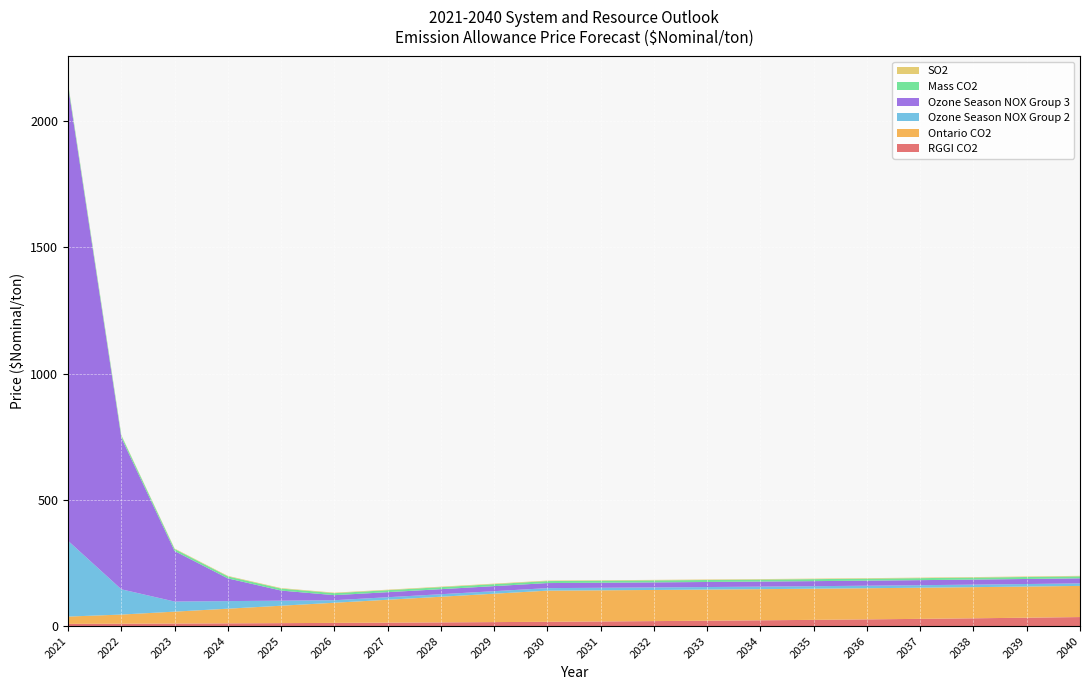

Reading left to right, transcribe all the data shown in this chart.

RGGI CO2: 2021=8.6	2022=9.3	2023=10.0	2024=10.8	2025=11.6	2026=12.5	2027=13.5	2028=14.6	2029=15.7	2030=16.9	2031=18.2	2032=19.6	2033=21.2	2034=22.8	2035=24.6	2036=26.5	2037=28.5	2038=30.7	2039=33.1	2040=35.7
Ontario CO2: 2021=29.0	2022=36.3	2023=47.2	2024=58.1	2025=69.0	2026=79.8	2027=90.7	2028=101.6	2029=112.5	2030=123.4	2031=123.4	2032=123.4	2033=123.4	2034=123.4	2035=123.4	2036=123.4	2037=123.4	2038=123.4	2039=123.4	2040=123.4
Ozone Season NOX Group 2: 2021=300.0	2022=100.0	2023=40.0	2024=30.0	2025=20.0	2026=10.0	2027=10.0	2028=10.0	2029=10.0	2030=10.0	2031=10.0	2032=10.0	2033=10.0	2034=10.0	2035=10.0	2036=10.0	2037=10.0	2038=10.0	2039=10.0	2040=10.0
Ozone Season NOX Group 3: 2021=1800.0	2022=600.0	2023=200.0	2024=90.0	2025=40.0	2026=20.0	2027=20.0	2028=20.0	2029=20.0	2030=20.0	2031=20.0	2032=20.0	2033=20.0	2034=20.0	2035=20.0	2036=20.0	2037=20.0	2038=20.0	2039=20.0	2040=20.0
Mass CO2: 2021=8.9	2022=8.9	2023=7.9	2024=7.9	2025=7.9	2026=7.9	2027=7.9	2028=7.9	2029=7.9	2030=7.9	2031=7.9	2032=7.9	2033=7.9	2034=7.9	2035=7.9	2036=7.9	2037=7.9	2038=7.9	2039=7.9	2040=7.9
SO2: 2021=2.0	2022=2.0	2023=2.0	2024=2.0	2025=2.0	2026=2.0	2027=2.0	2028=2.0	2029=2.0	2030=2.0	2031=2.0	2032=2.0	2033=2.0	2034=2.0	2035=2.0	2036=2.0	2037=2.0	2038=2.0	2039=2.0	2040=2.0